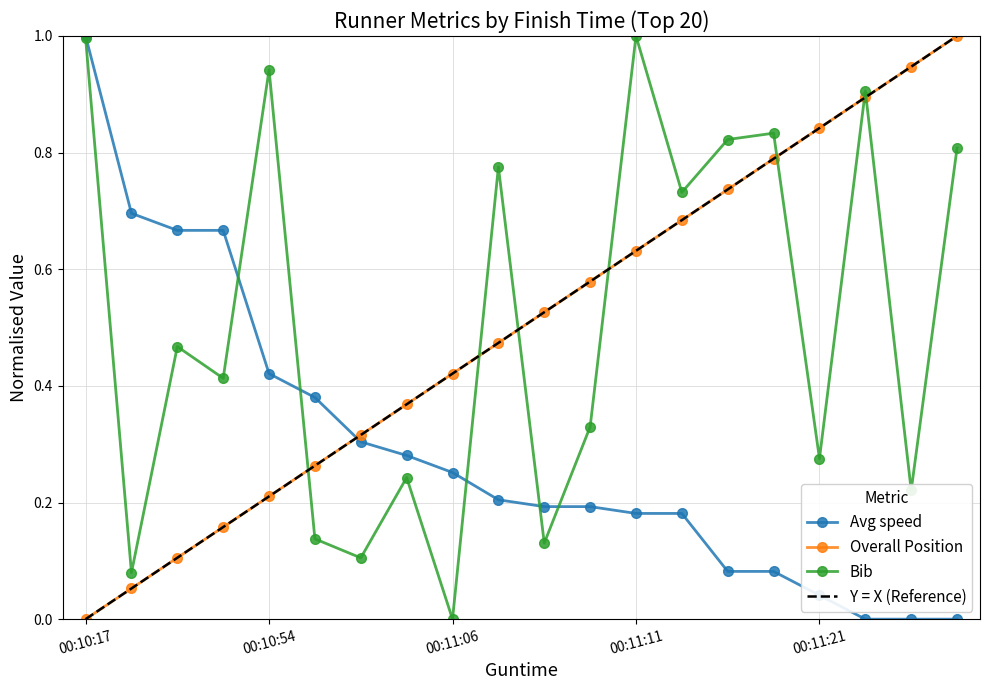

Is the value of Avg speed at 5 greater than the value of Overall Position at 14?

No